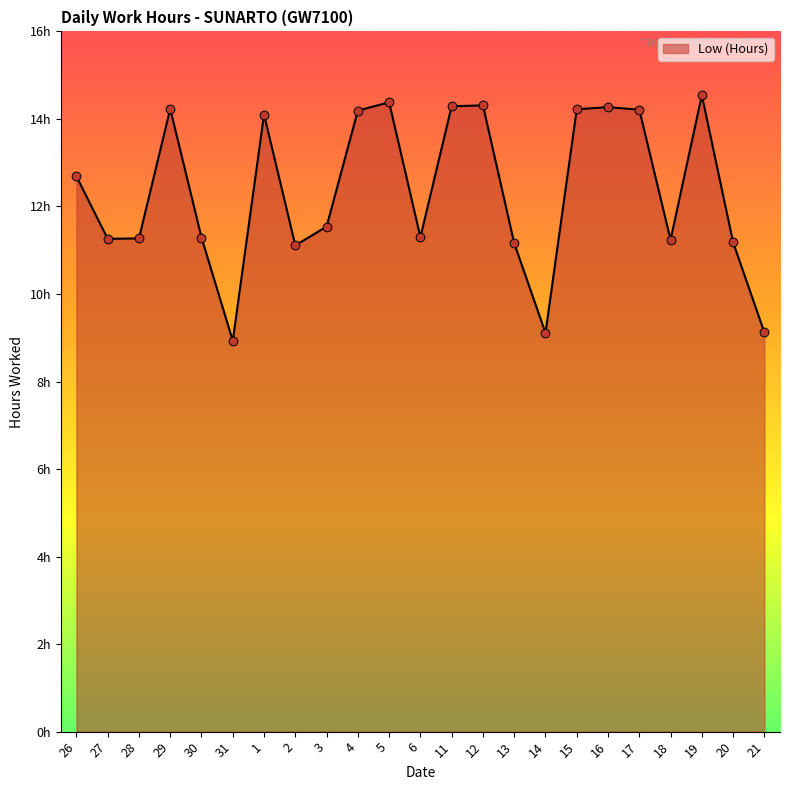

Is this an area chart (filled region under the line)?

Yes